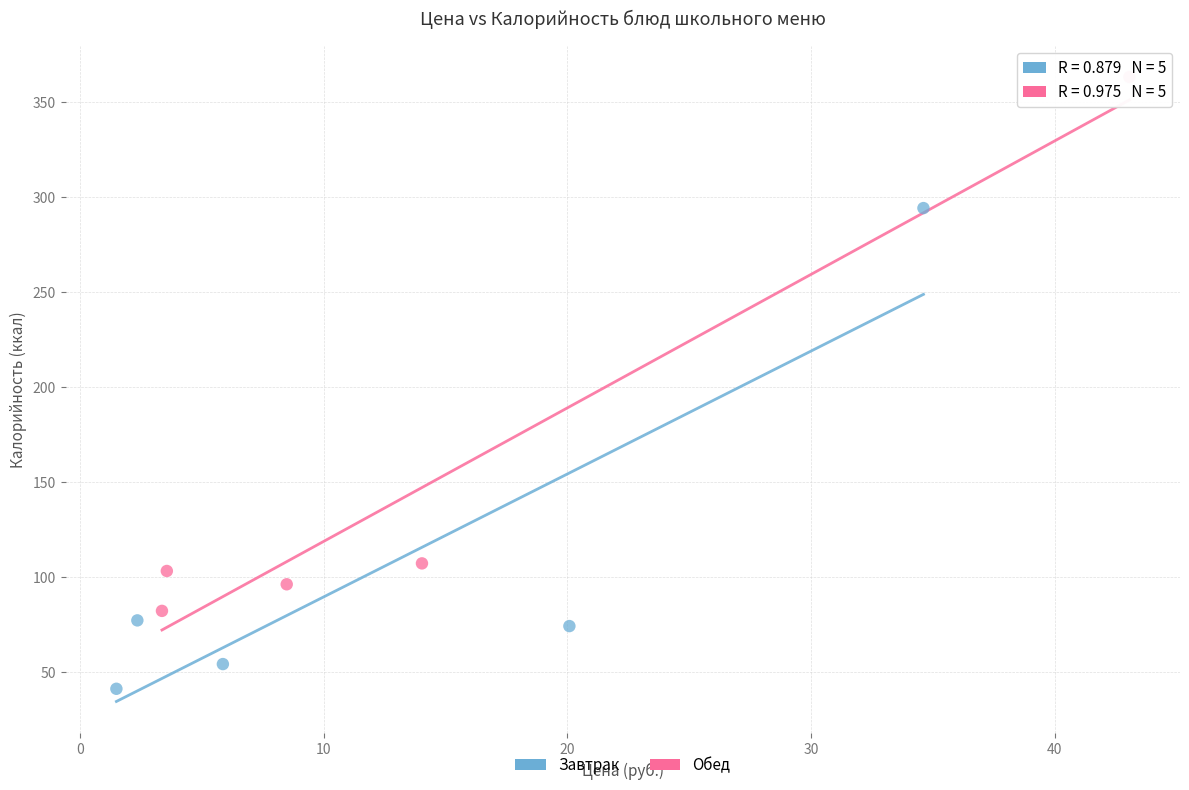

Which series reaches the maximum Y coordinate?

Обед